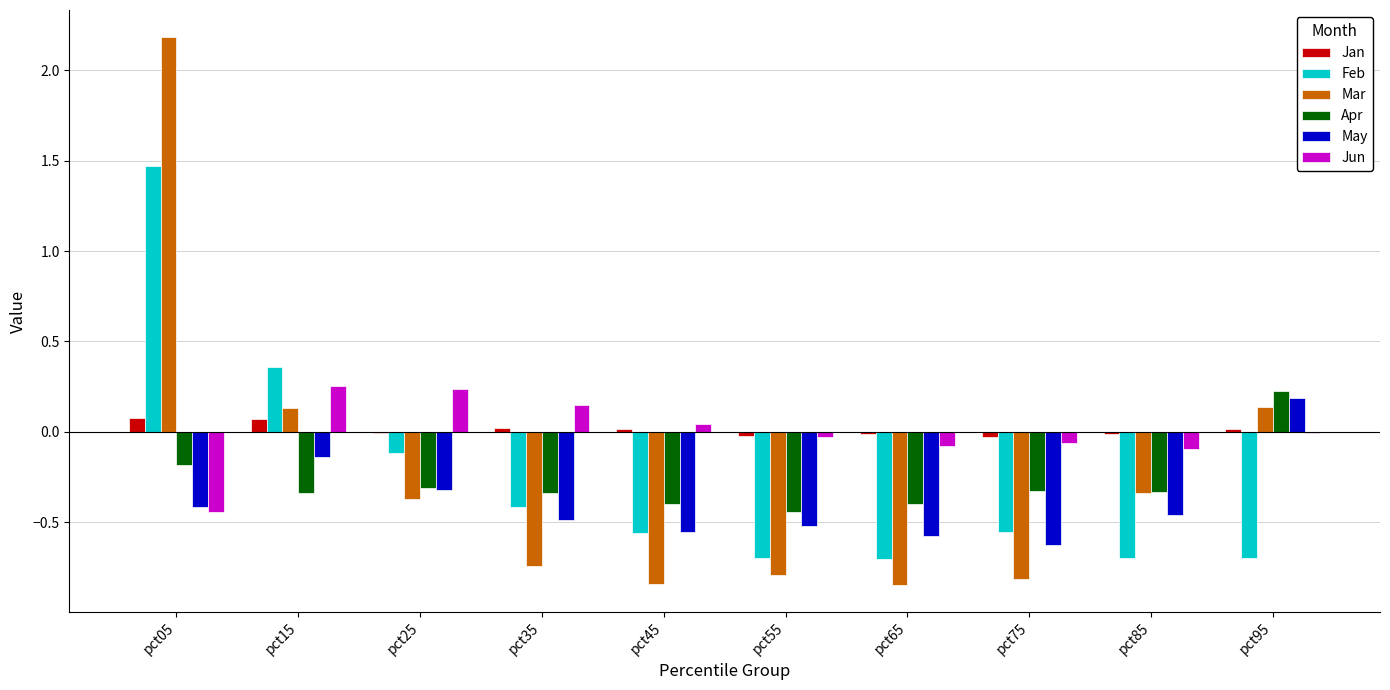

How many values in Apr are above zero?

1